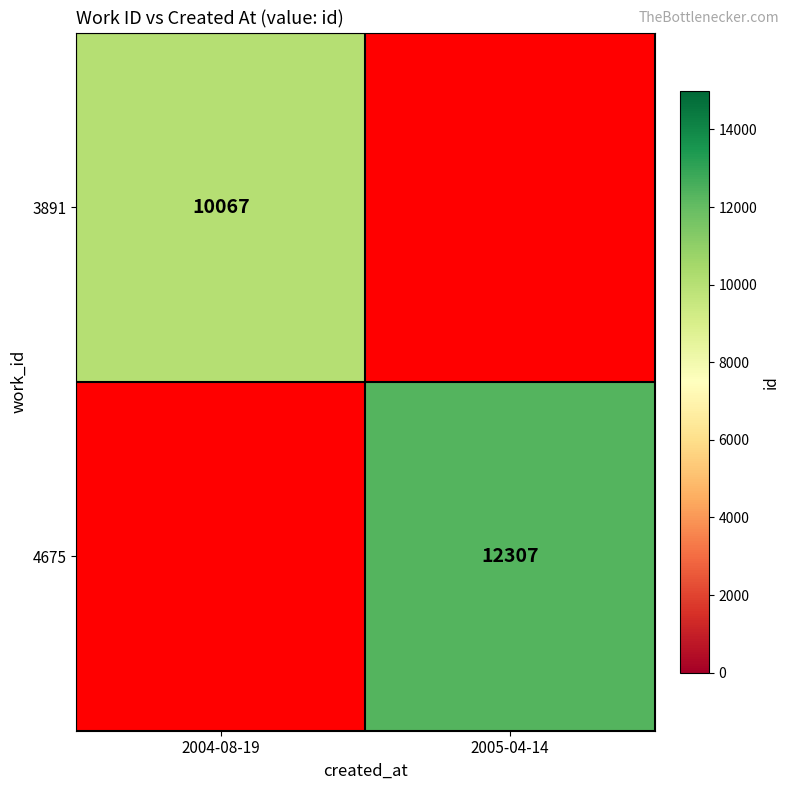

What is the maximum value shown in the chart?

12307.0